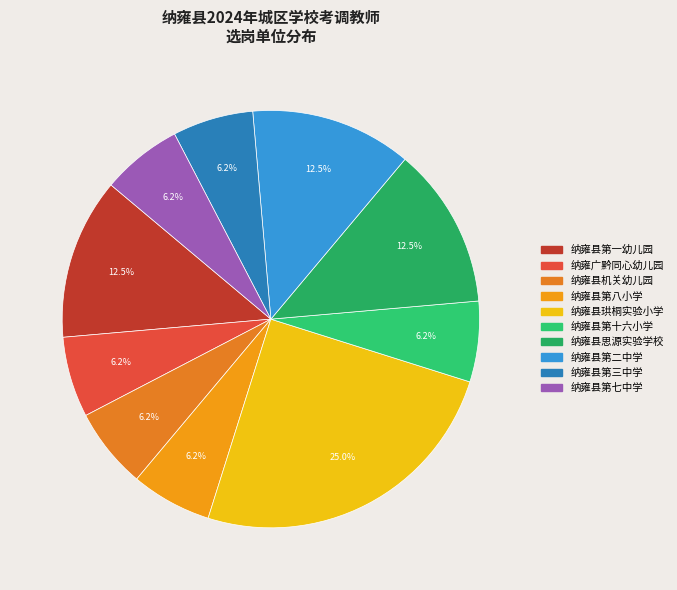

Count the number of slices in the pie.

10